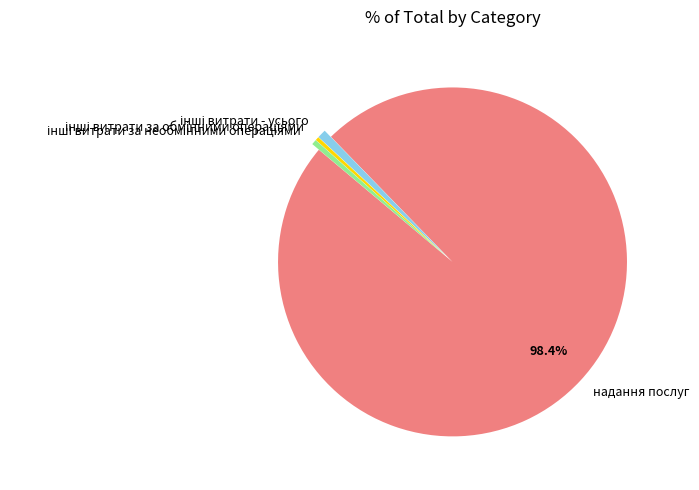

Which slice represents more than half of the pie?

надання послуг